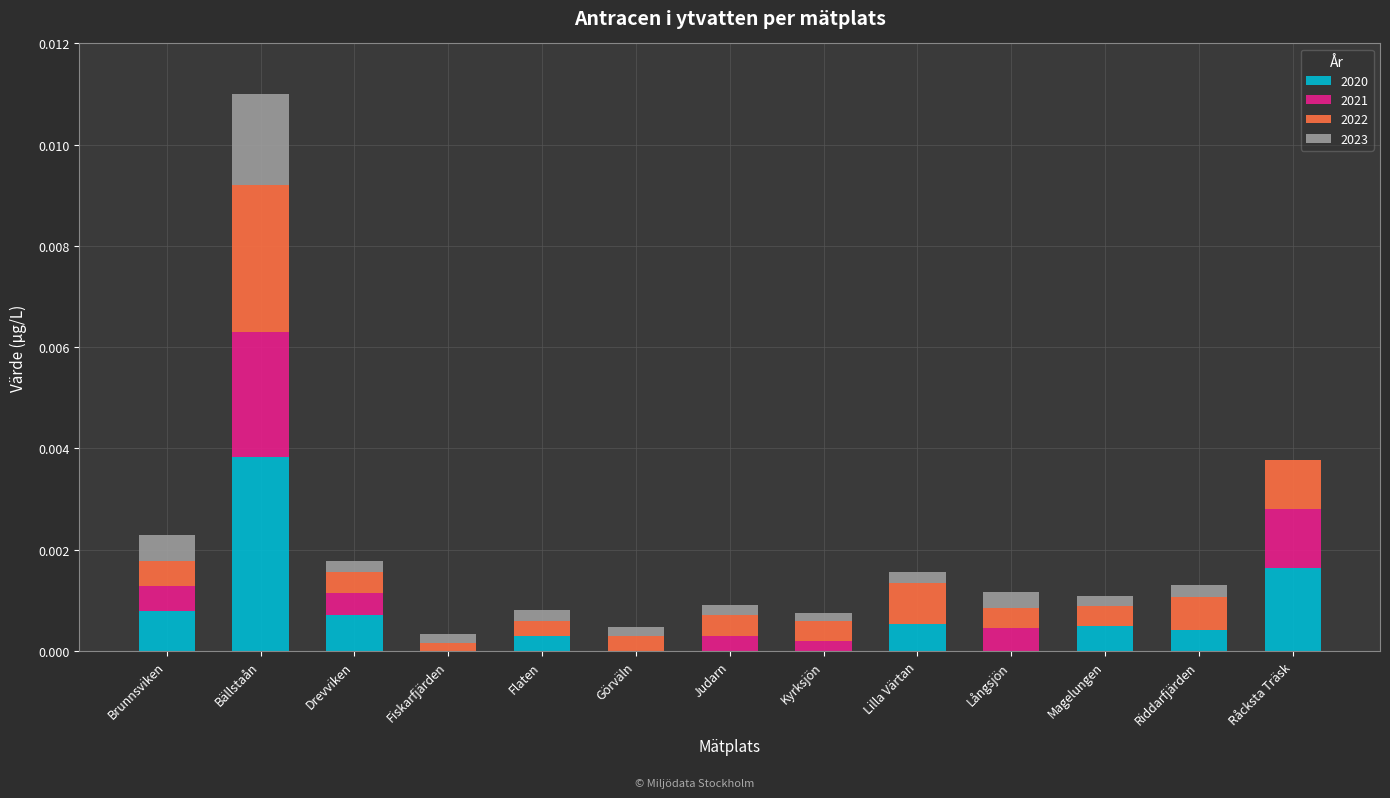

Are the bars grouped side by side (vs. stacked)?

No